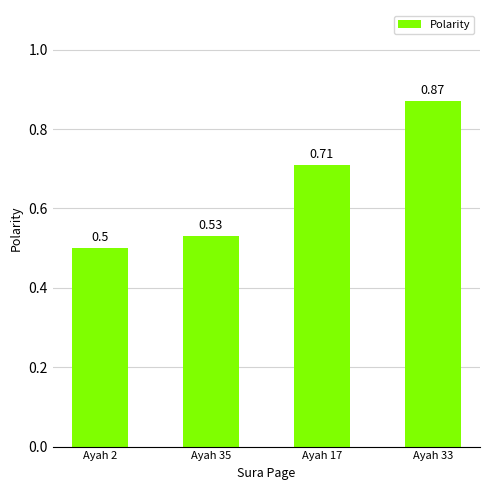

Between Ayah 17 and Ayah 33, which is larger?

Ayah 33